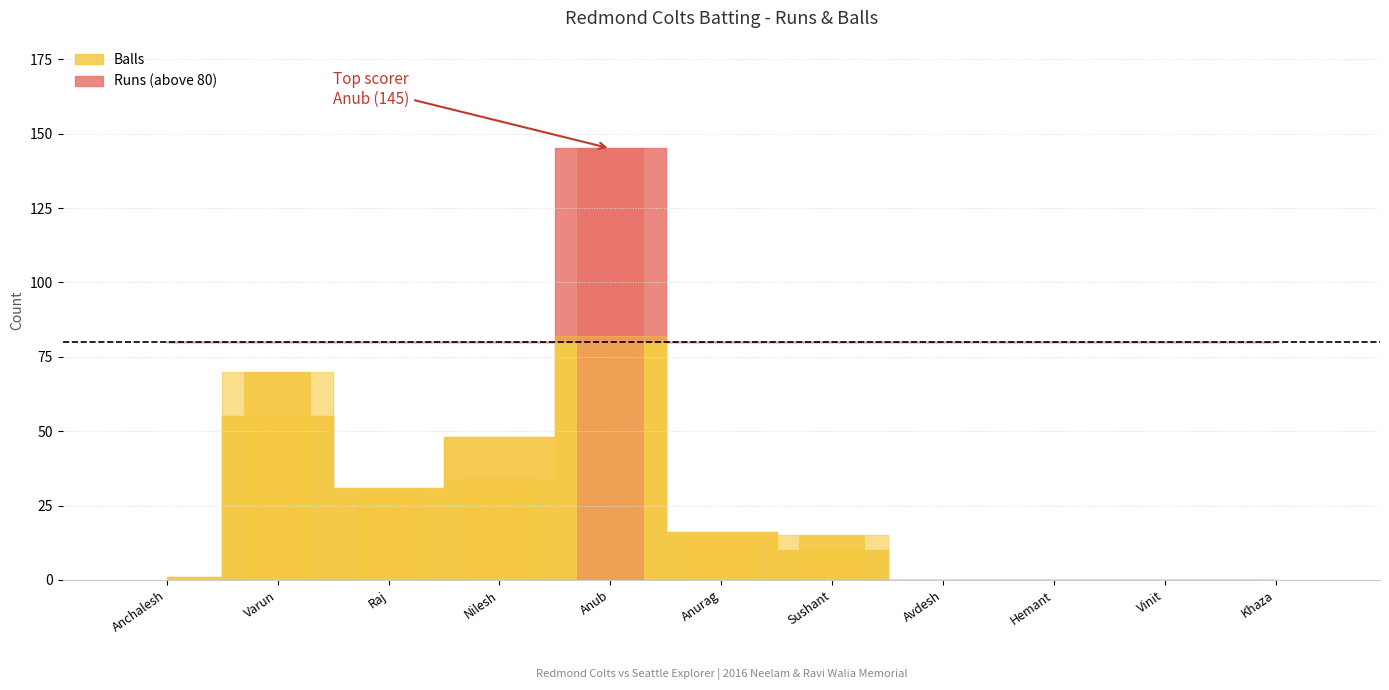

What is the difference between the maximum and minimum values?

82